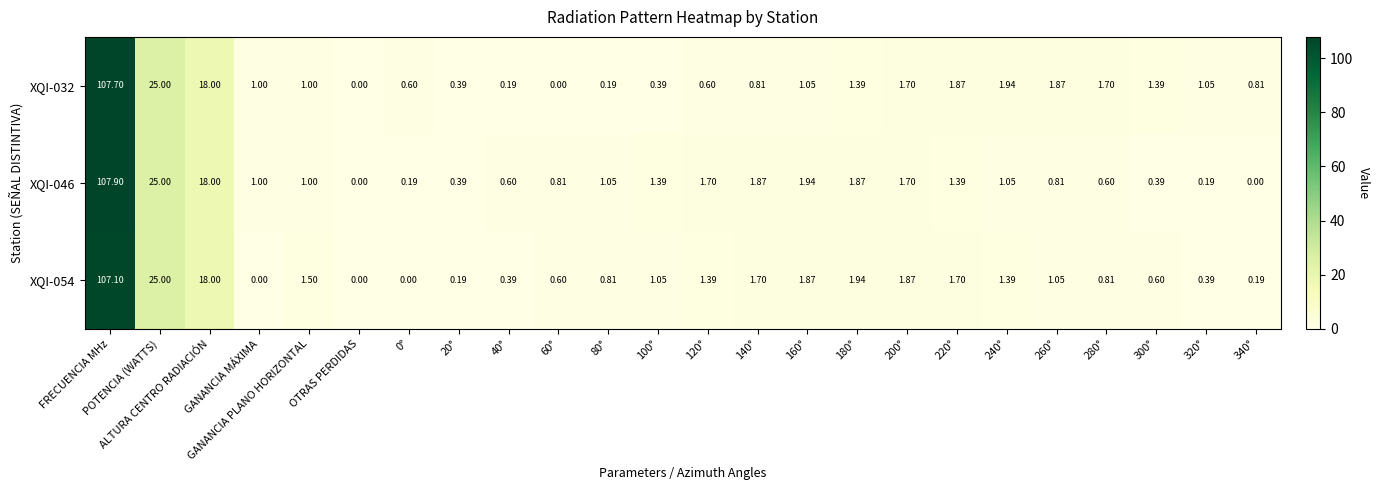

How many data points in XQI-046 are less than 1?

10